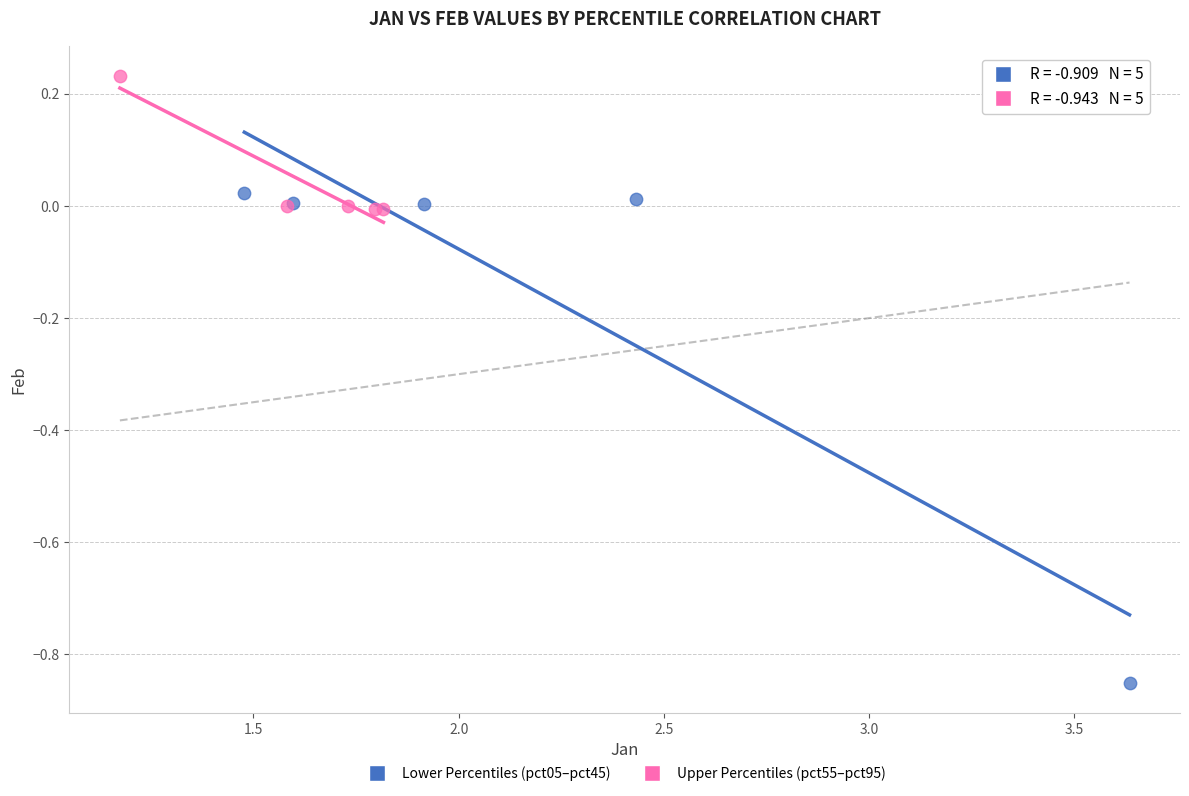

What are all the series names shown in the legend?

Lower Percentiles (pct05–pct45), Upper Percentiles (pct55–pct95)